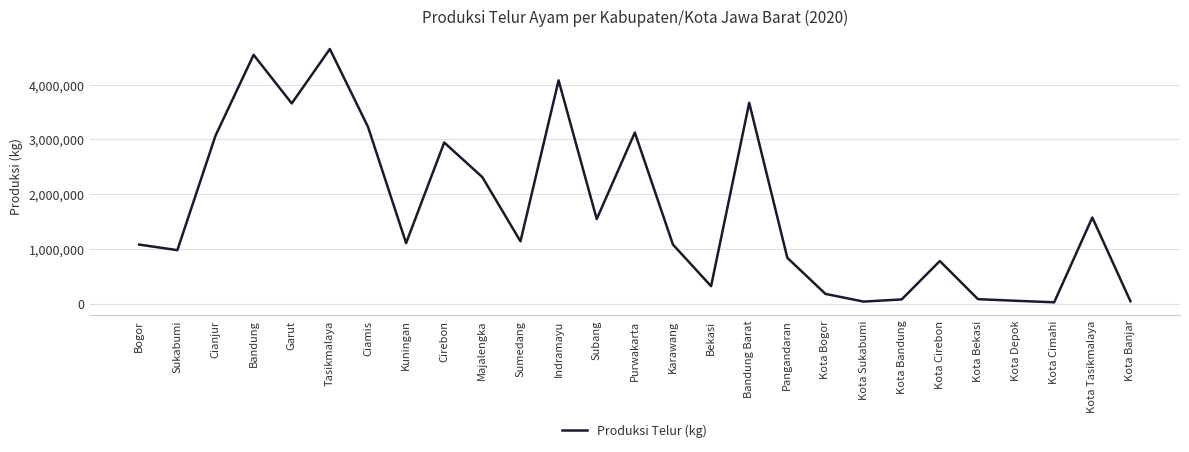

True or false: the data shows 1585813.6 at Sumedang.

False